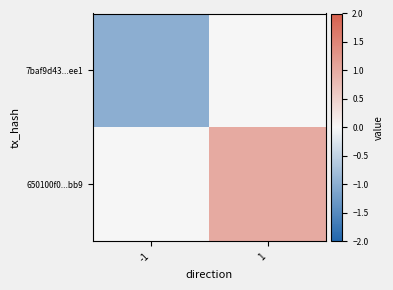

At how many categories does at least one series exceed 0?

1